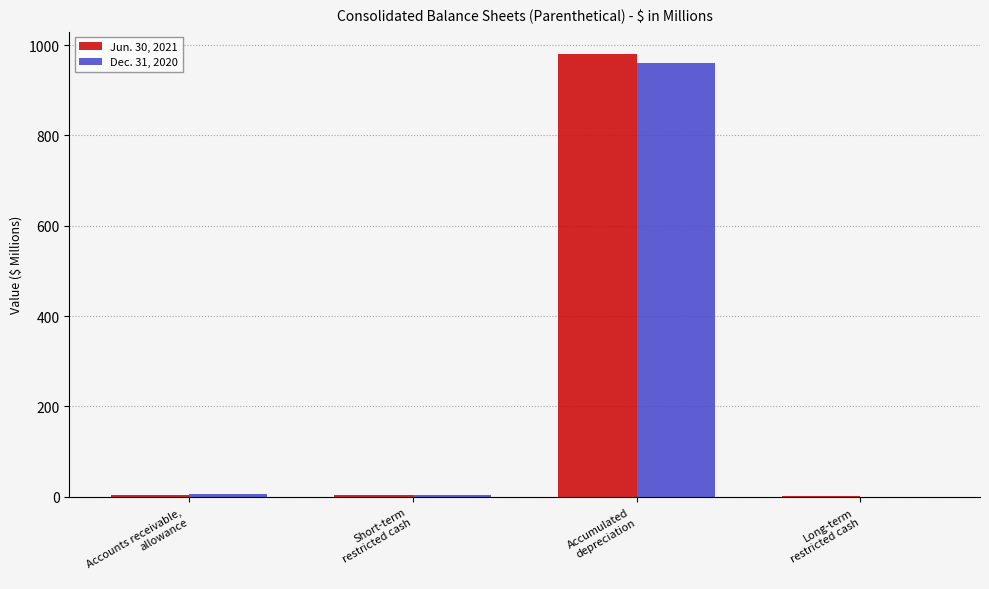

What is the sum of all Jun. 30, 2021 values?

993.3